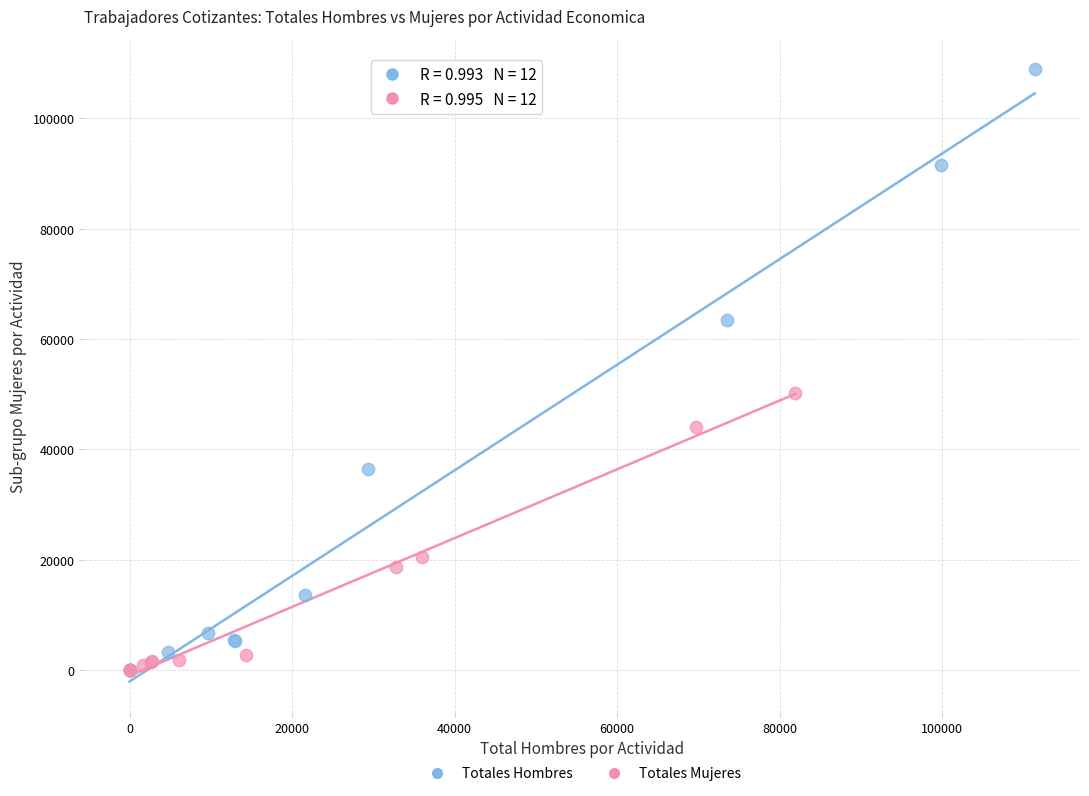

Which series has the widest spread of Y values?

Totales Hombres